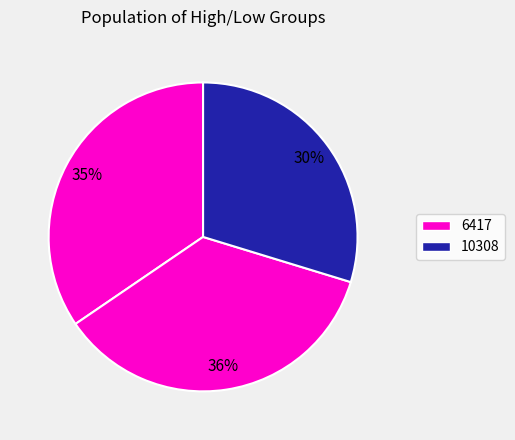

Count the number of slices in the pie.

3